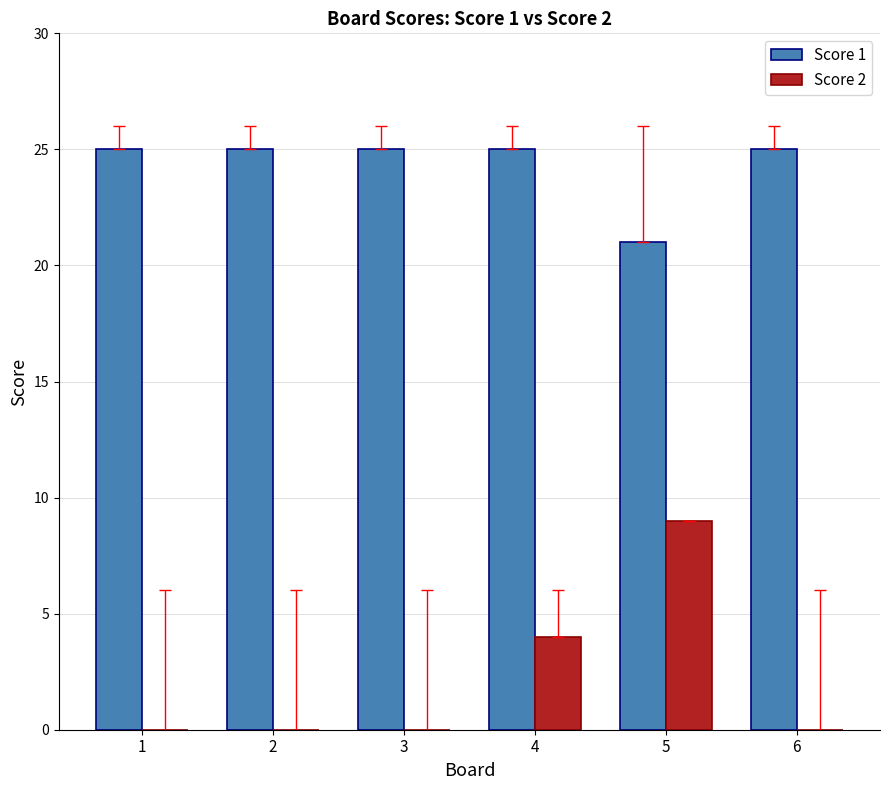

Which series changed the most between 2 and 4?

Score 2